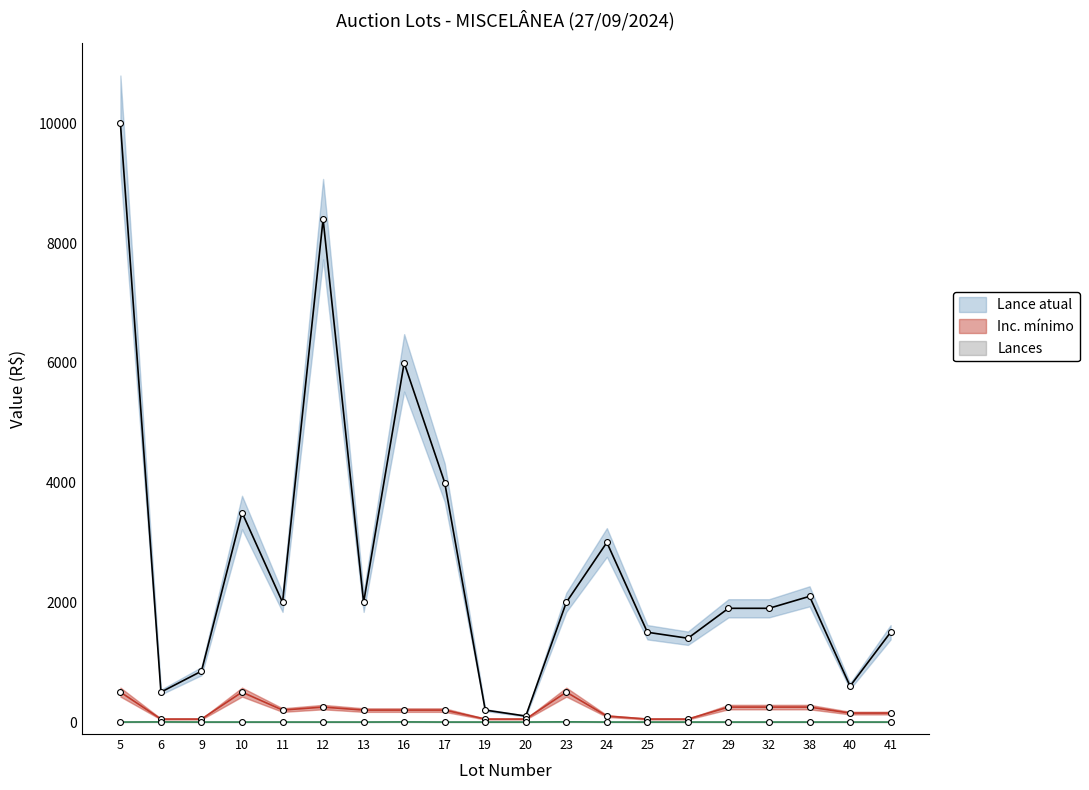

Which series has the widest spread of Y values?

Lance atual